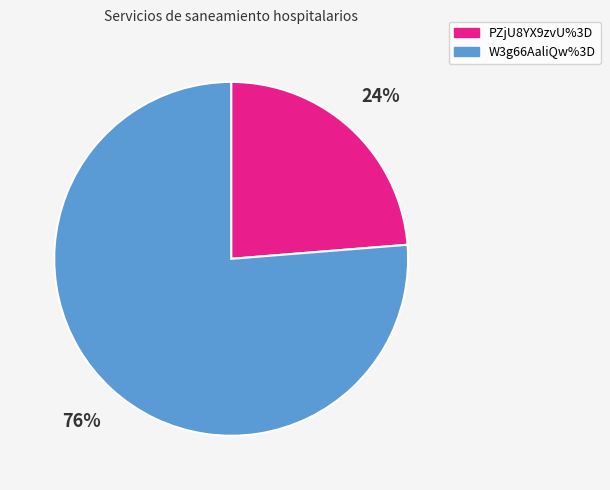

True or false: PZjU8YX9zvU%3D accounts for 38% of the total.

False